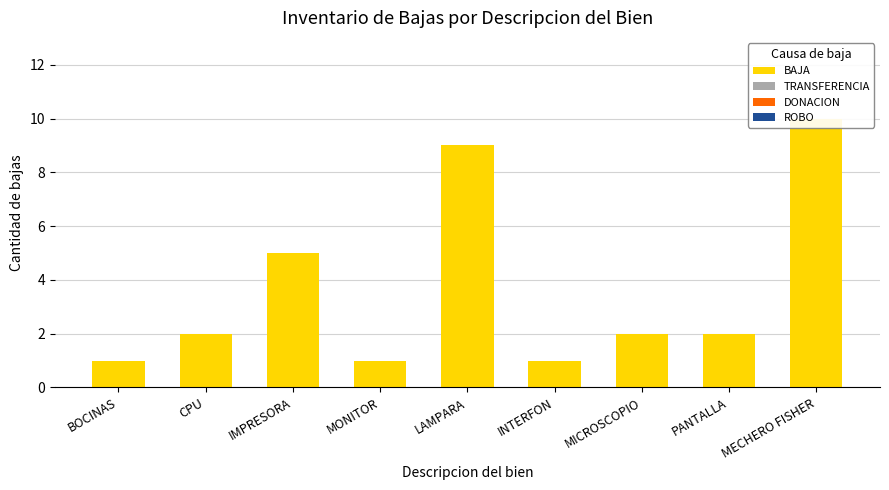

How many data points does each series have?

9